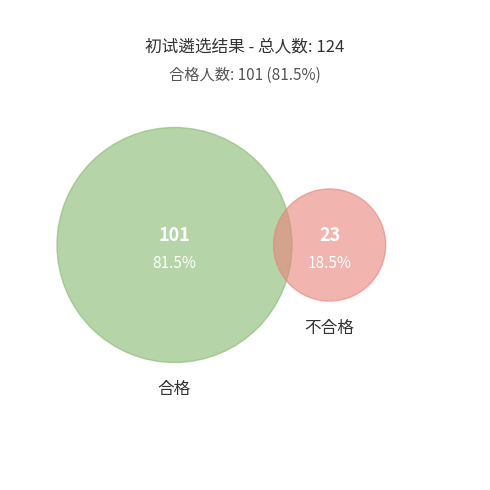

What is the smallest slice in the pie chart?

不合格